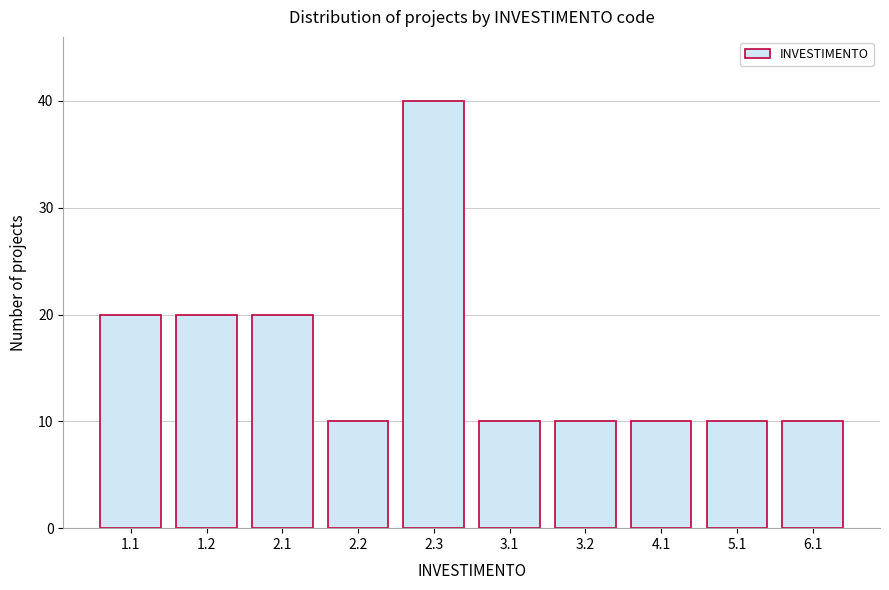

Reading left to right, what are all the values shown in this chart?

20	20	20	10	40	10	10	10	10	10